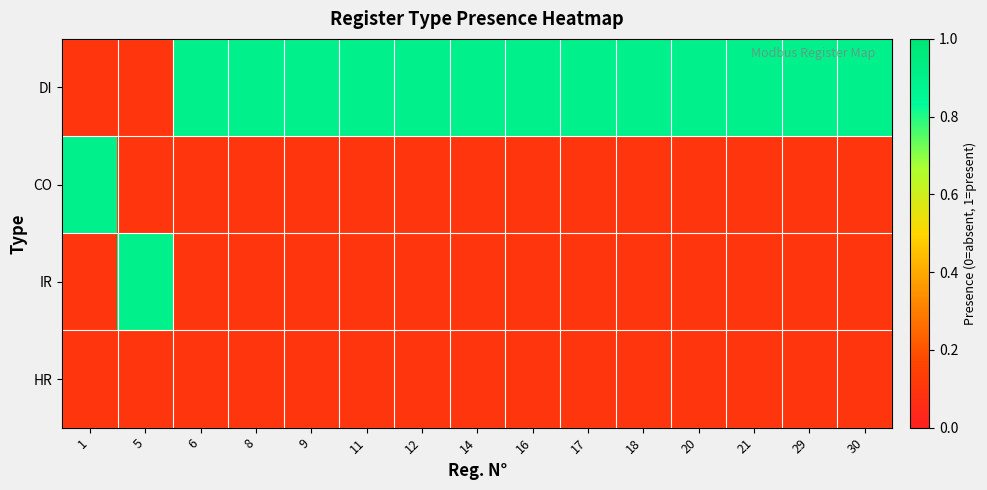

Reading right to left, list all the values displayed in this chart.

DI: 30=0.9	29=0.9	21=0.9	20=0.9	18=0.9	17=0.9	16=0.9	14=0.9	12=0.9	11=0.9	9=0.9	8=0.9	6=0.9	5=0.1	1=0.1
CO: 30=0.1	29=0.1	21=0.1	20=0.1	18=0.1	17=0.1	16=0.1	14=0.1	12=0.1	11=0.1	9=0.1	8=0.1	6=0.1	5=0.1	1=0.9
IR: 30=0.1	29=0.1	21=0.1	20=0.1	18=0.1	17=0.1	16=0.1	14=0.1	12=0.1	11=0.1	9=0.1	8=0.1	6=0.1	5=0.9	1=0.1
HR: 30=0.1	29=0.1	21=0.1	20=0.1	18=0.1	17=0.1	16=0.1	14=0.1	12=0.1	11=0.1	9=0.1	8=0.1	6=0.1	5=0.1	1=0.1